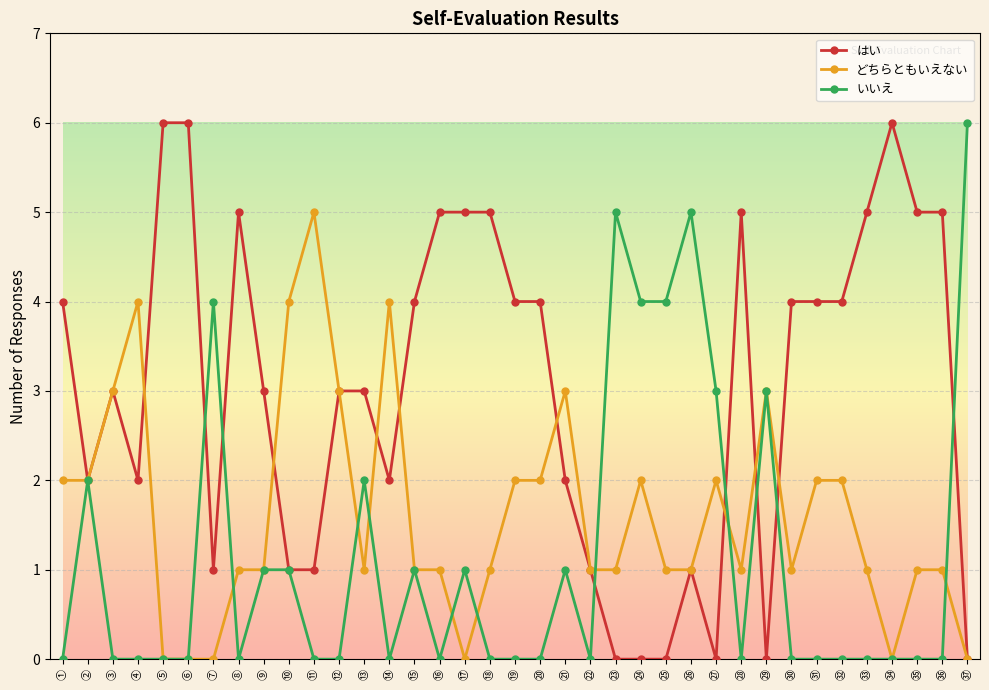

Which category has the highest value in the どちらともいえない series?

⑪